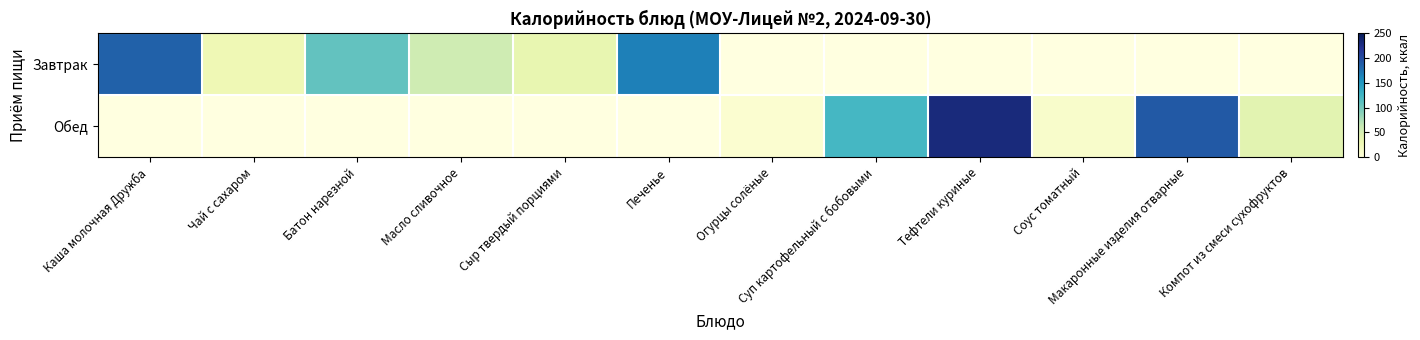

What value does the Обед series have at Соус томатный?

11.5